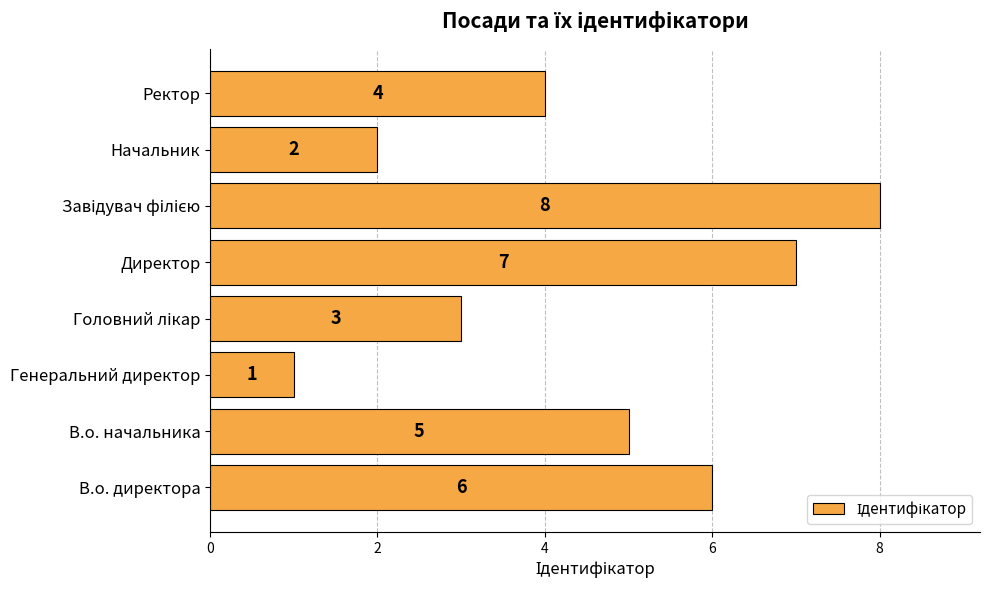

Reading bottom to top, transcribe all the data shown in this chart.

6	5	1	3	7	8	2	4